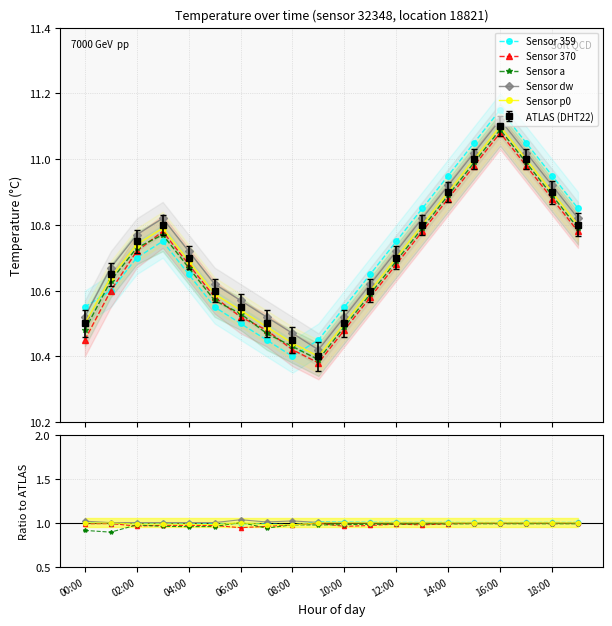

How many times do Sensor a and Sensor 370 cross each other?

4